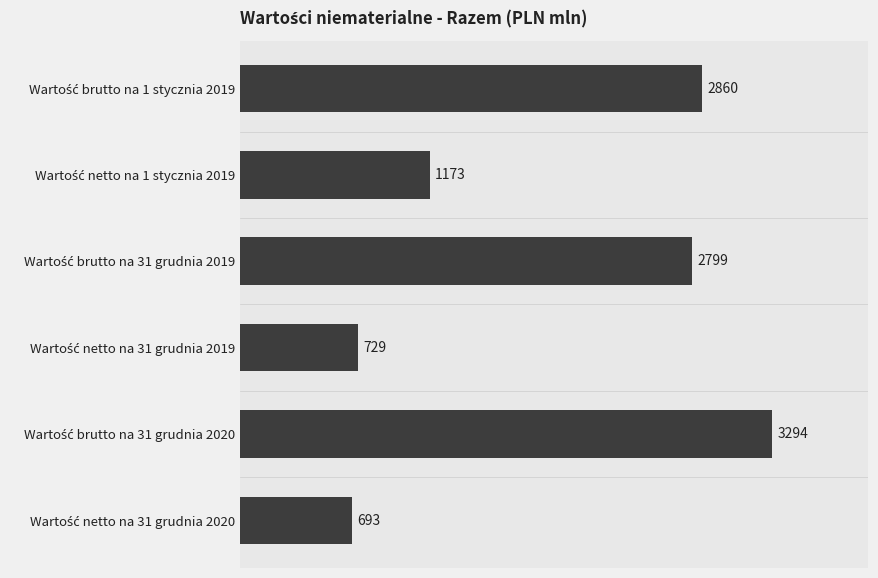

What is the value of the 4th bar from the top?

729